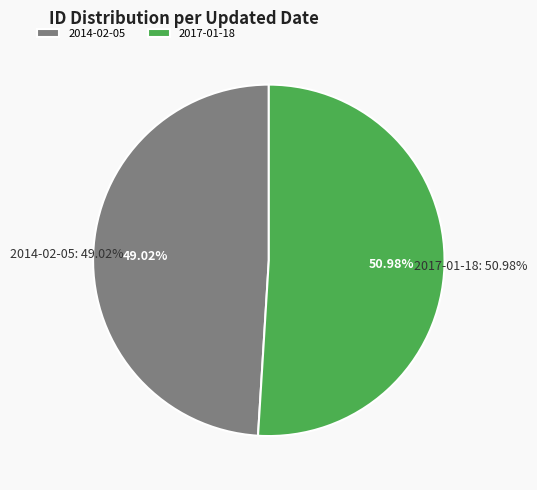

What percentage do 2014-02-05 and 2017-01-18 together represent?

100.0%